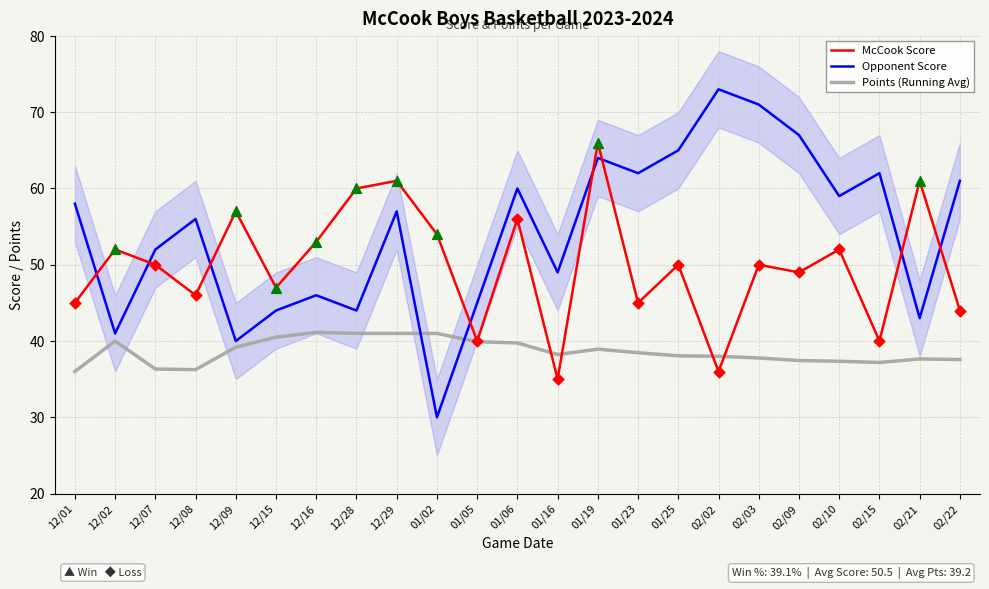

Which series reaches the minimum Y coordinate?

Opponent Score